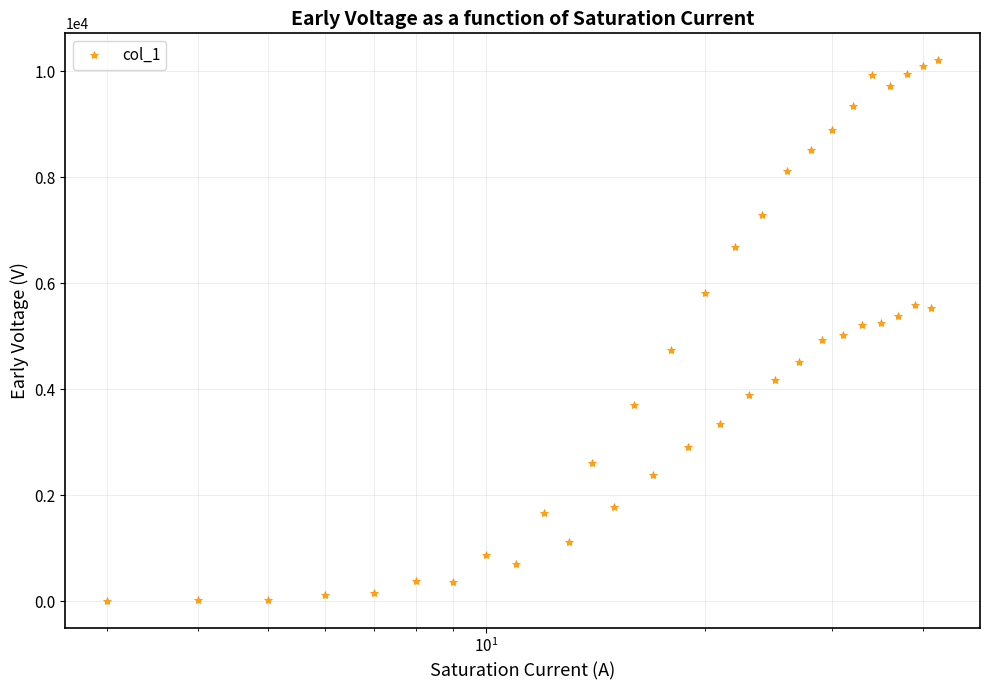

What is the value of the 11th point from the left?

1107